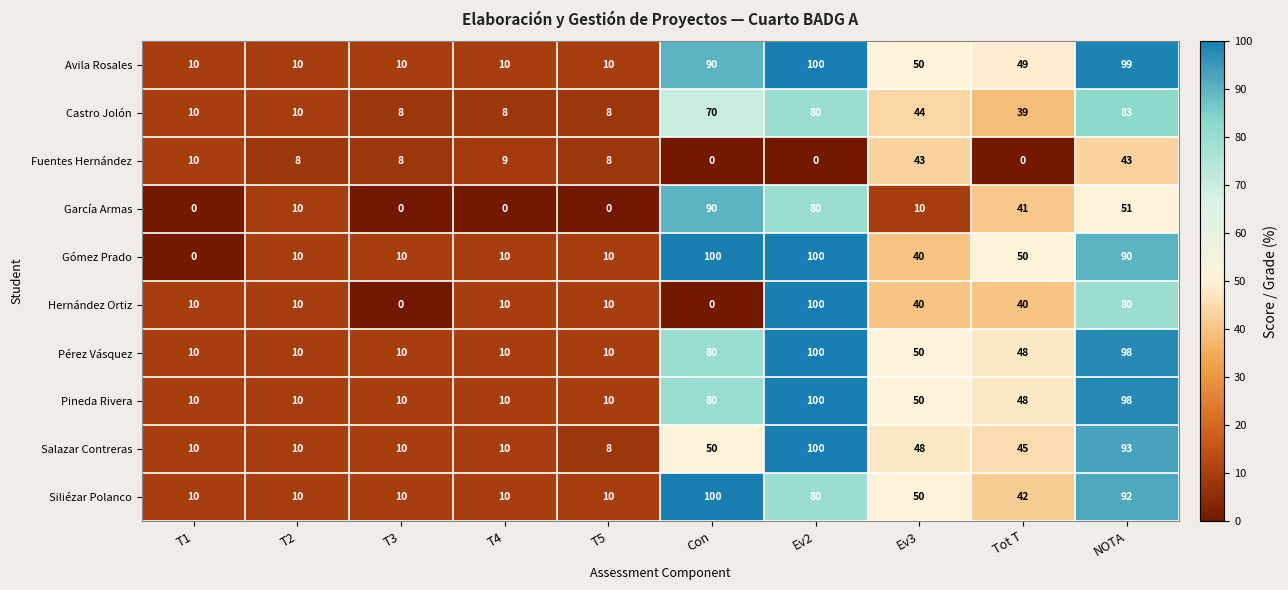

True or false: Siliézar Polanco has a value of 40 at Con.

False